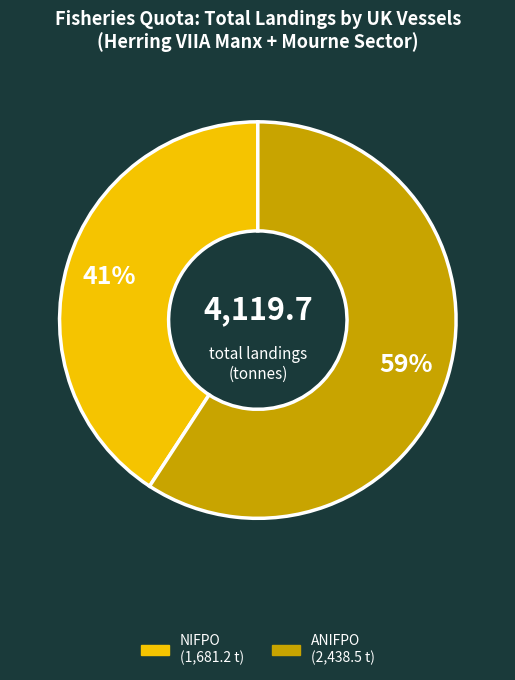

To the nearest percent, what is the average slice percentage?

50%